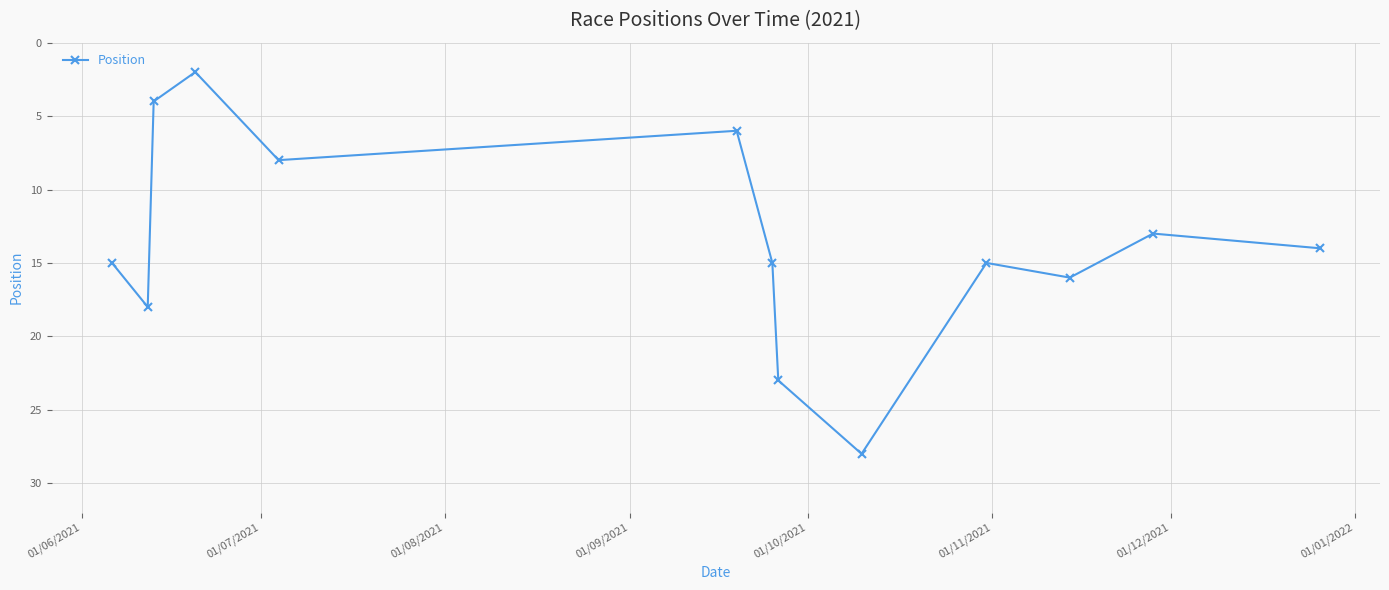

What is the difference between the second highest and minimum values?

21